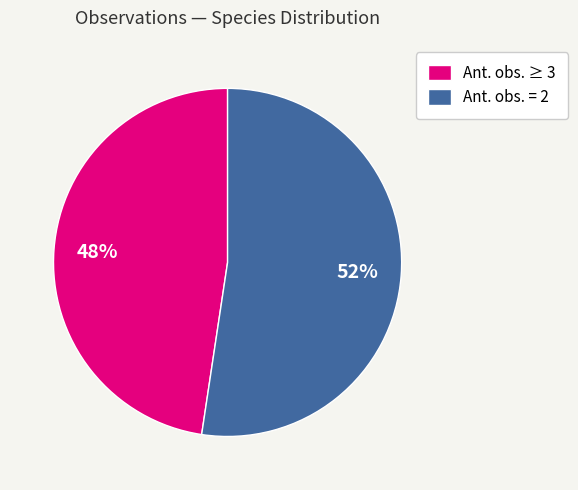

Does any single category account for the majority?

Yes